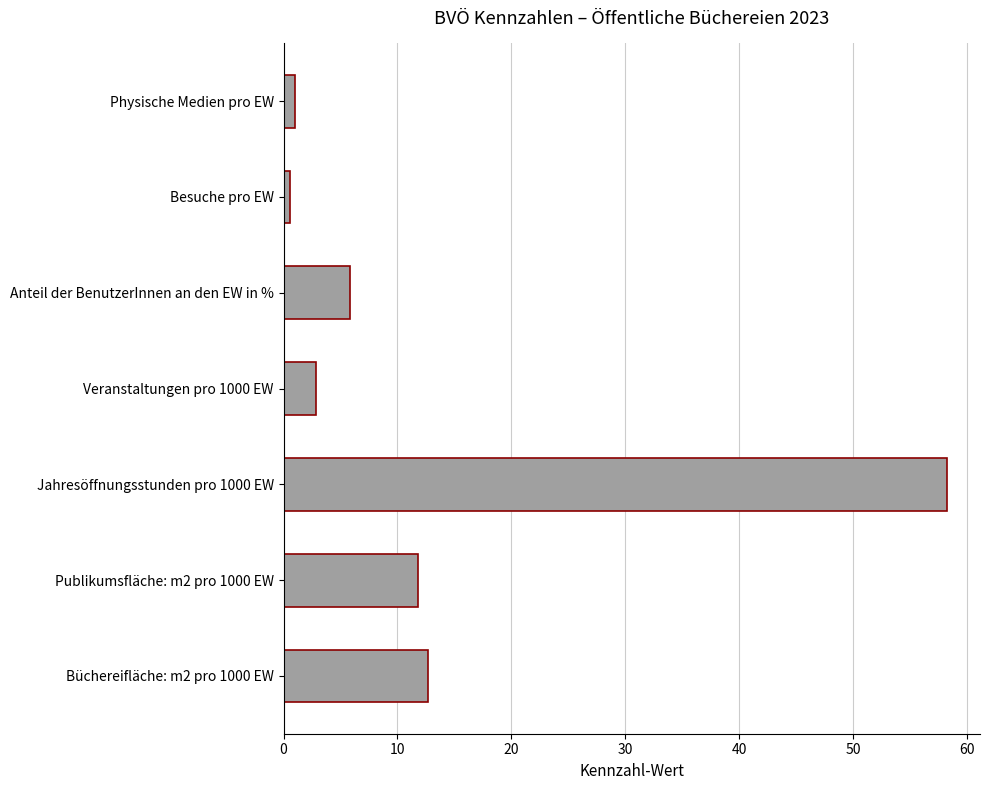

Approximately how many times larger is the value at Büchereifläche: m2 pro 1000 EW compared to Anteil der BenutzerInnen an den EW in %?

2.2